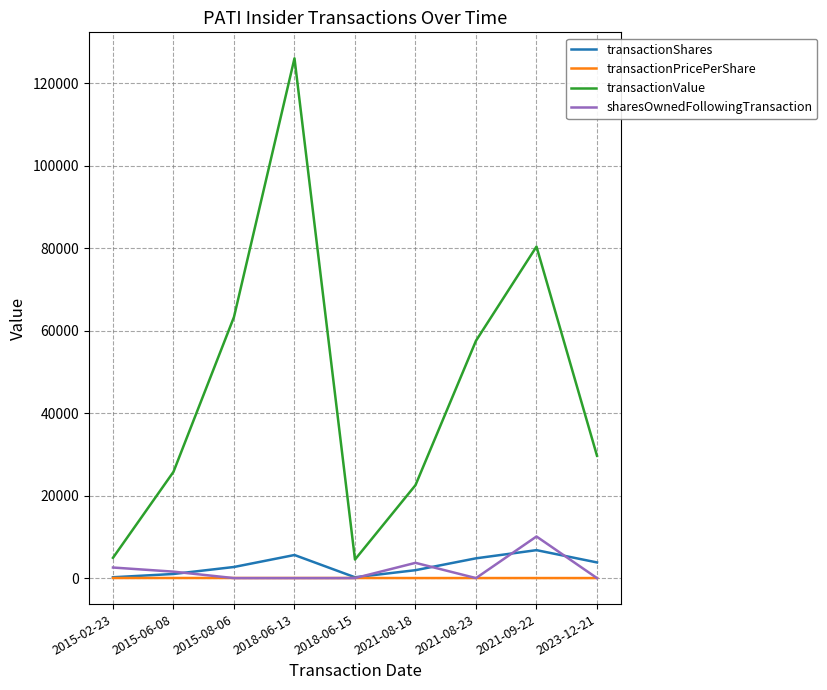

List the series in order of their peak value, highest first.

transactionValue, sharesOwnedFollowingTransaction, transactionShares, transactionPricePerShare